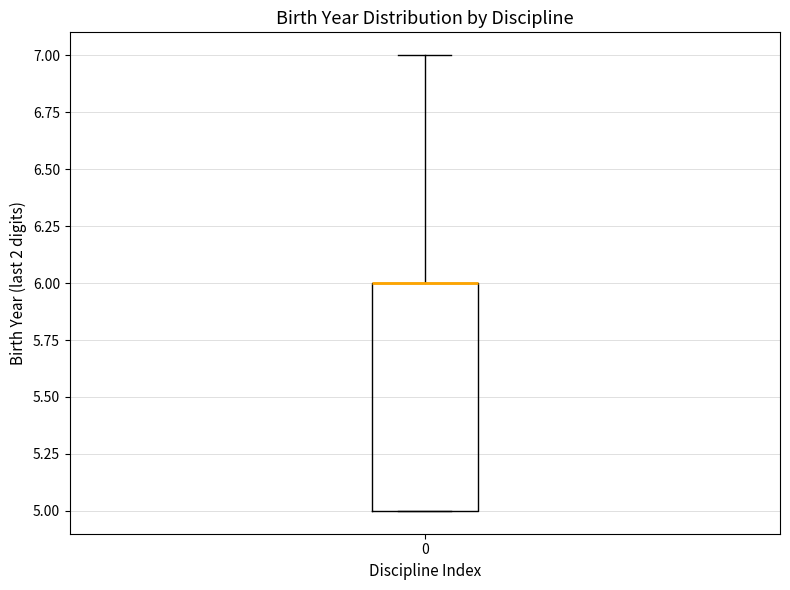

Read this box plot against the y-axis: the position of the median line, the range covered by the box, and the ends of both whiskers. The values are not printed on the chart, so give them approximately, as read against the axis.

median 6 (drawn on the box's upper edge), box 5 to 6, whiskers 5 to 7